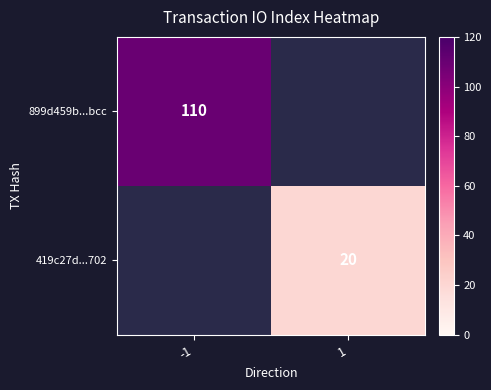

Is it true that 419c27d...702 equals 20 at 1?

True